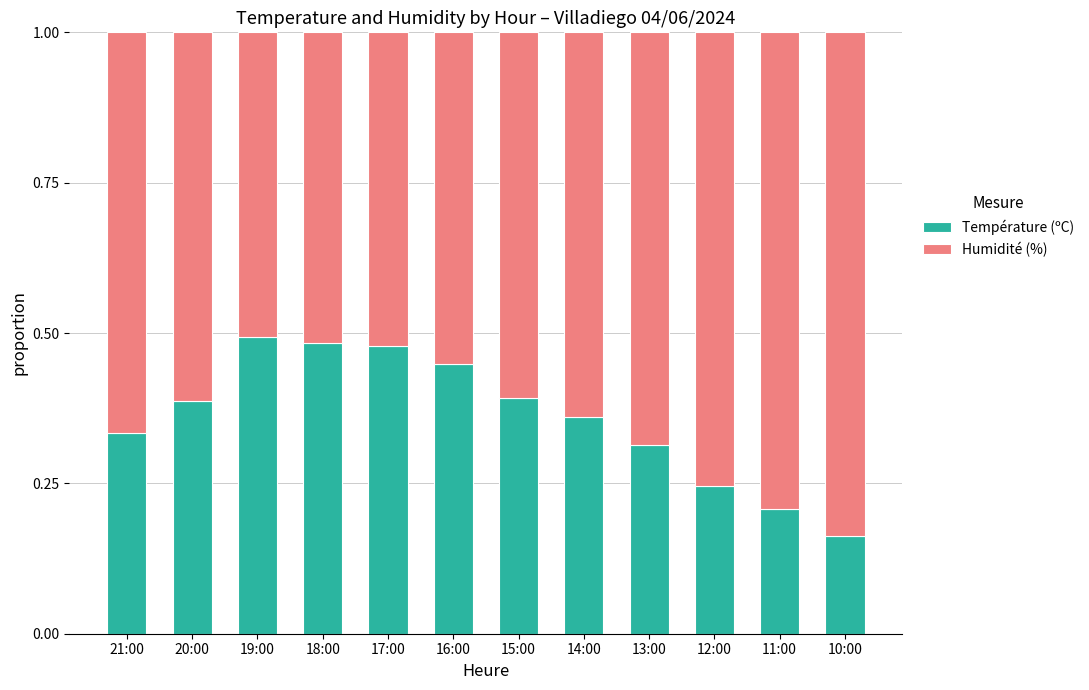

What is the total value across all series at 16:00?

1.0